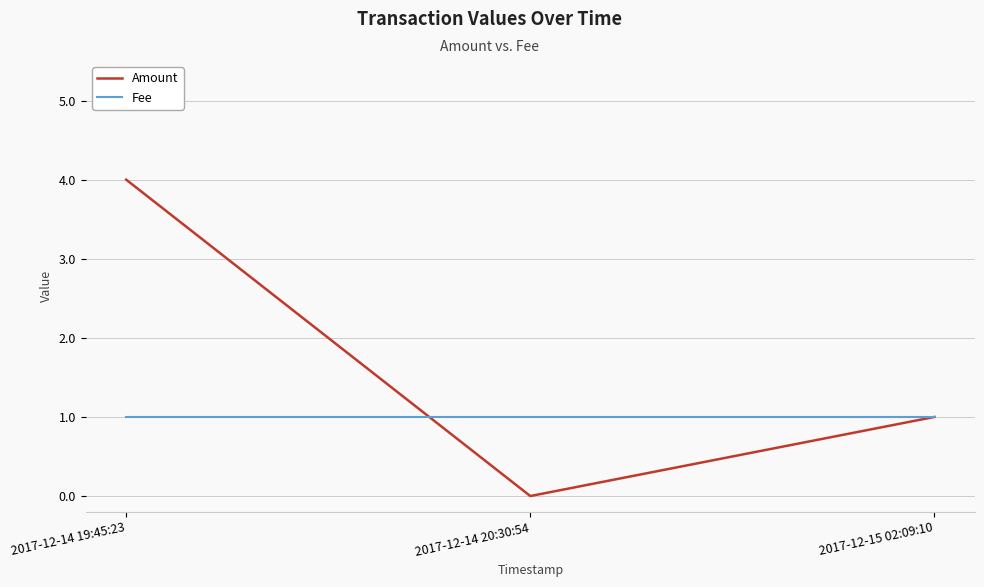

Is the value of Fee at 2017-12-14 19:45:23 greater than the value of Amount at 2017-12-14 20:30:54?

Yes